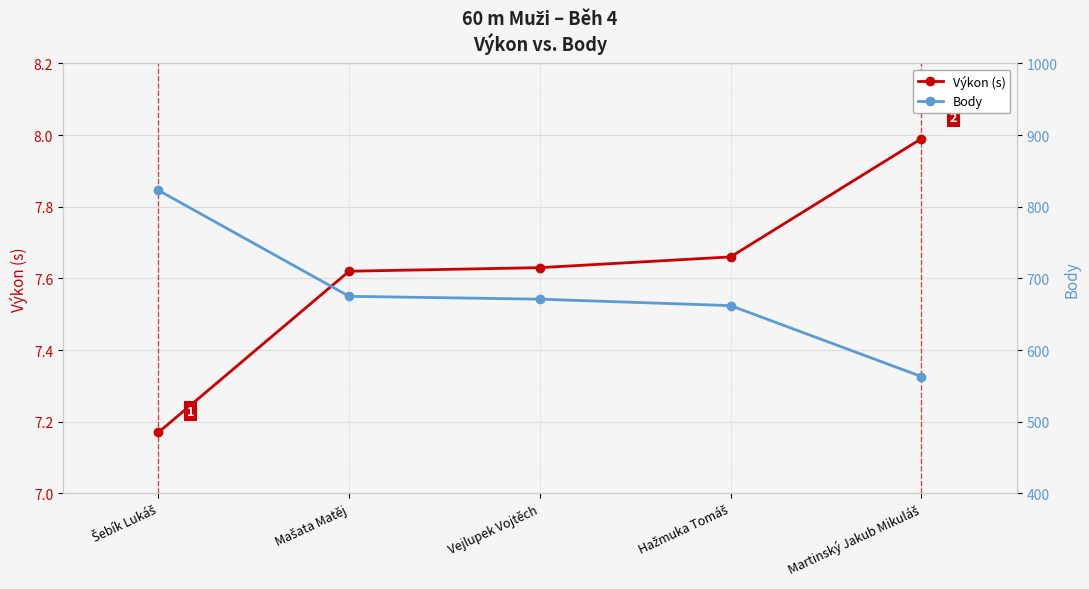

Between Šebík Lukáš and Vejlupek Vojtěch, which series saw the biggest shift?

Body